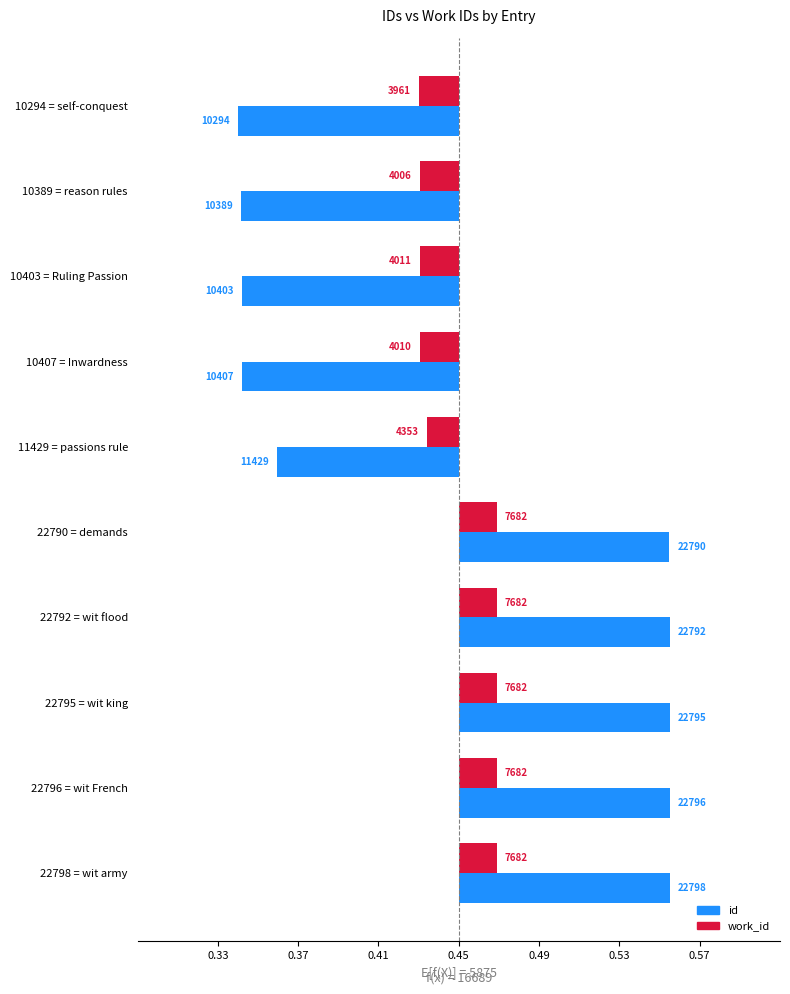

How many bars are there in total?

20